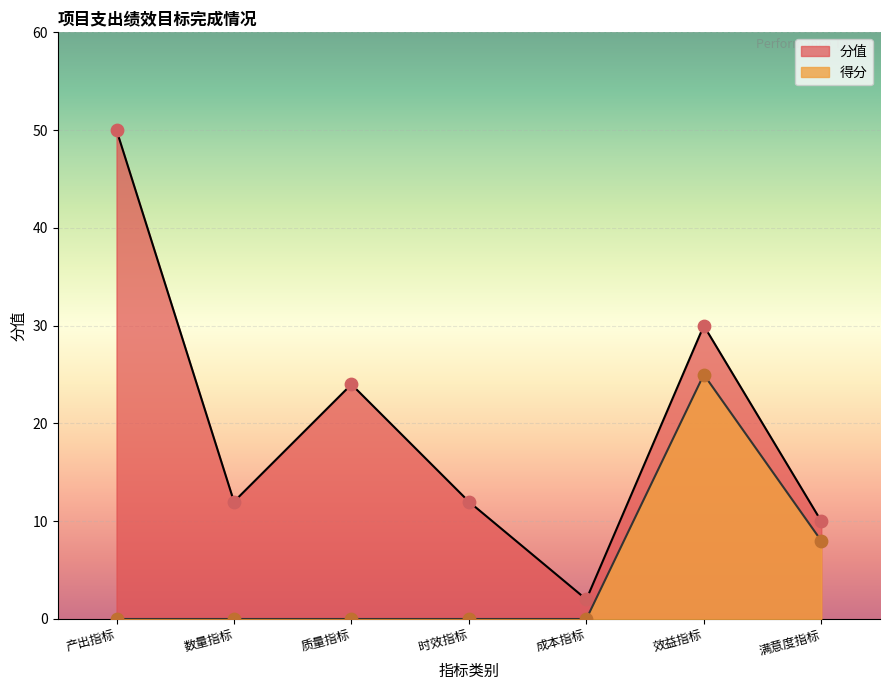

Which series reaches the maximum Y coordinate?

分值